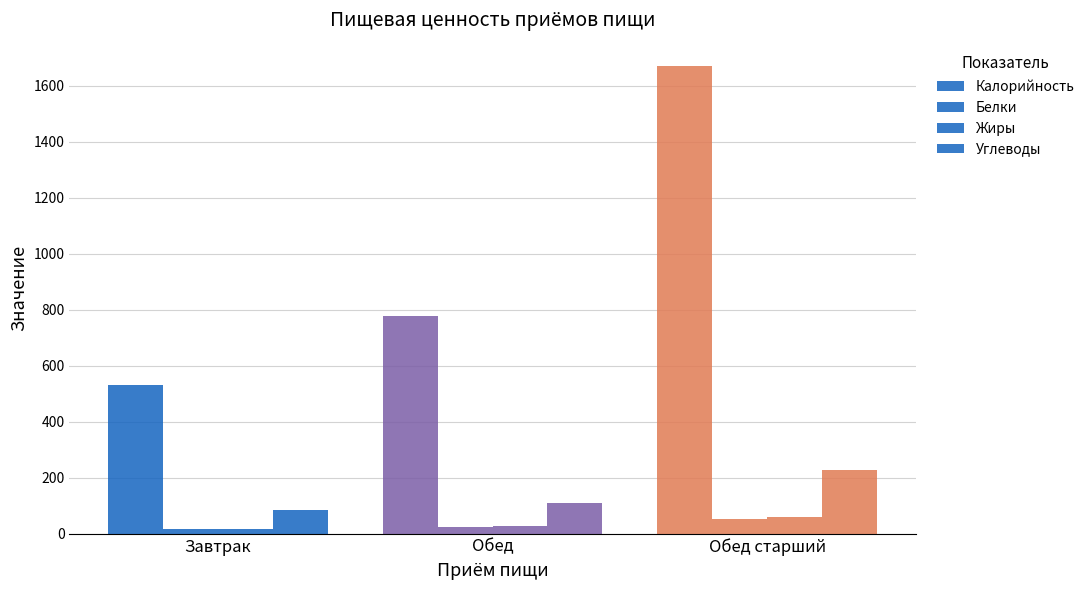

Which has a higher value, Обед or Завтрак?

Обед